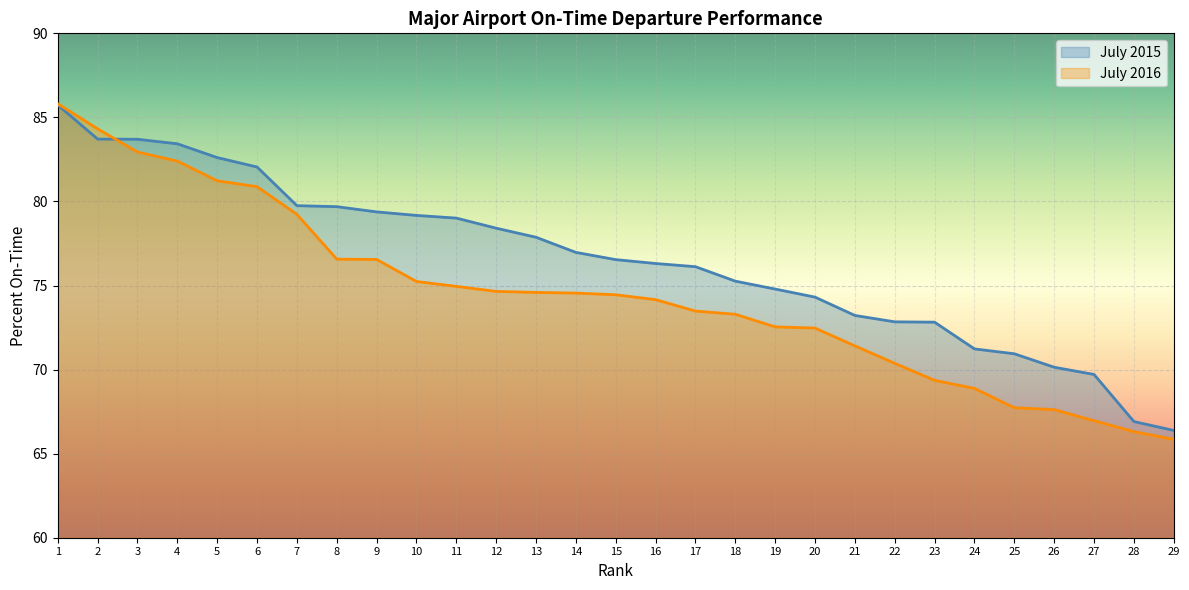

What is the lowest value of the July 2015 series?

66.4